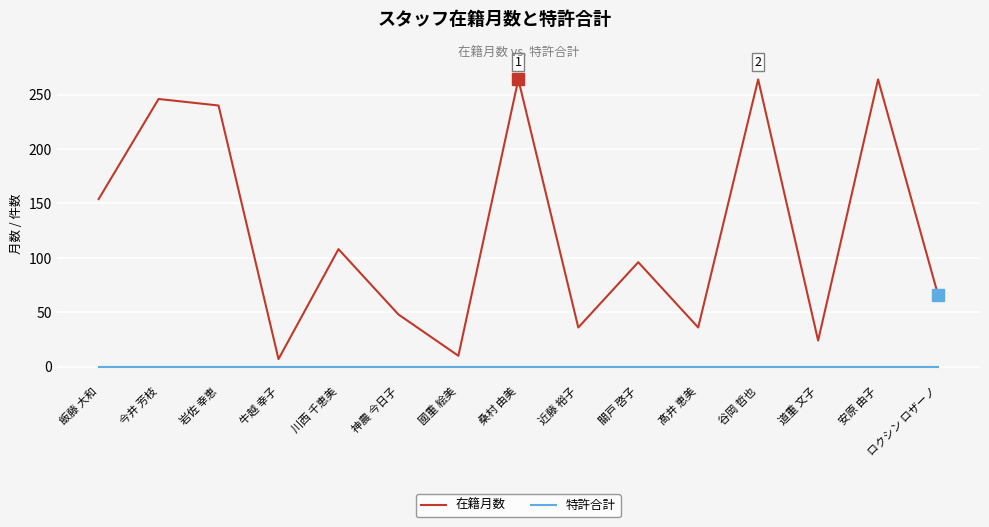

What position from the right is ロクシン ロザーノ?

1